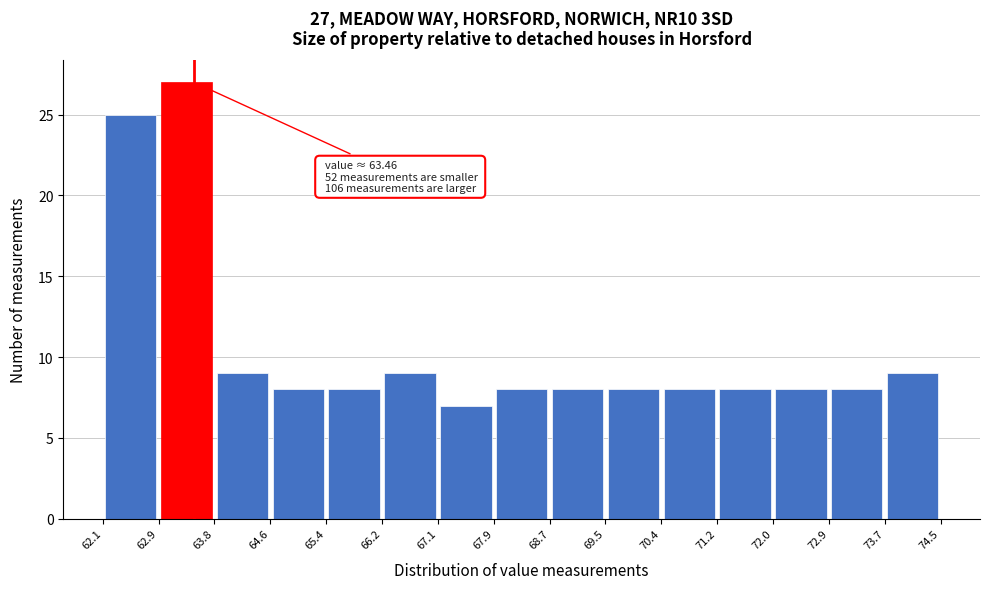

Which range on the x-axis has the tallest bar?

62.9 to 63.8